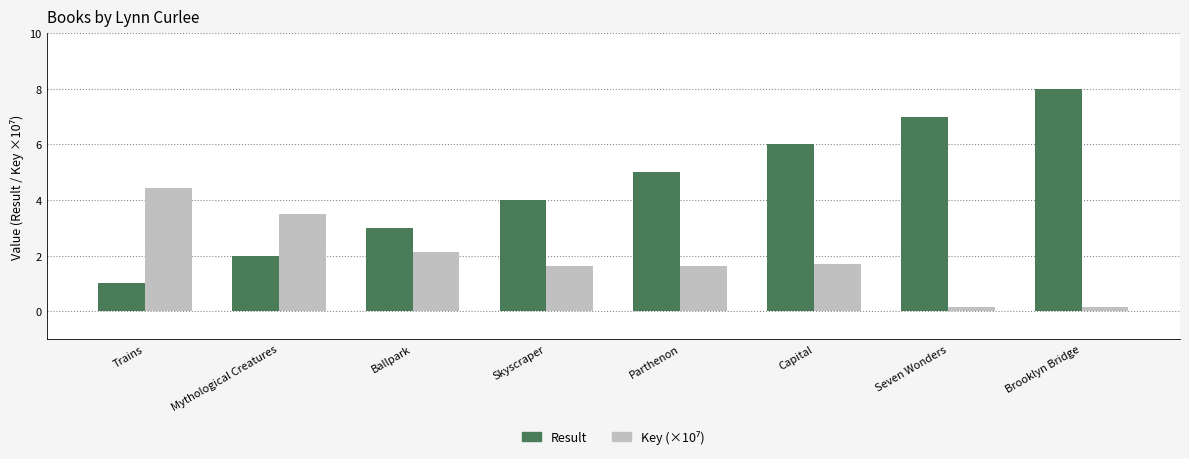

The value of Result at Seven Wonders is 7.0. True or false?

True